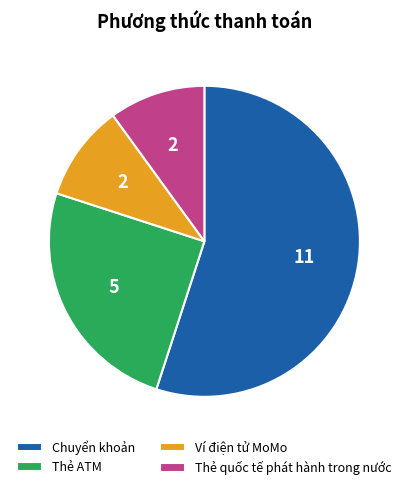

How many segments does this pie chart have?

4